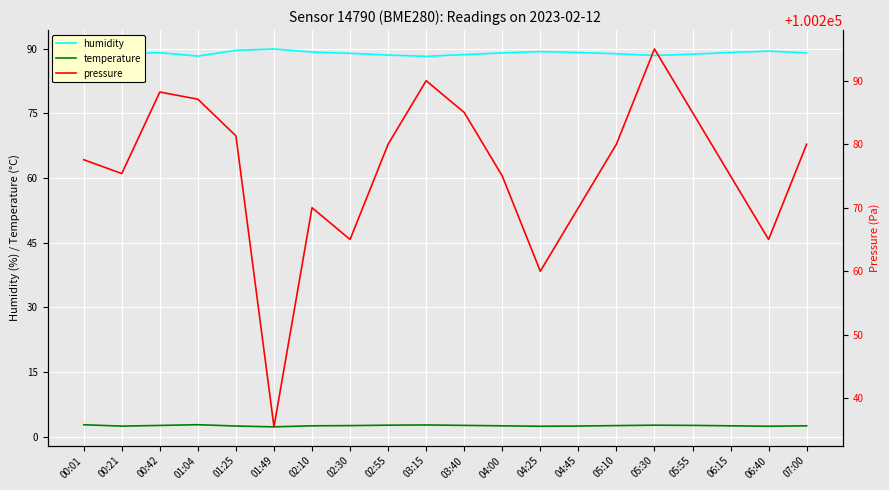

Where is the first local minimum for humidity?

00:21